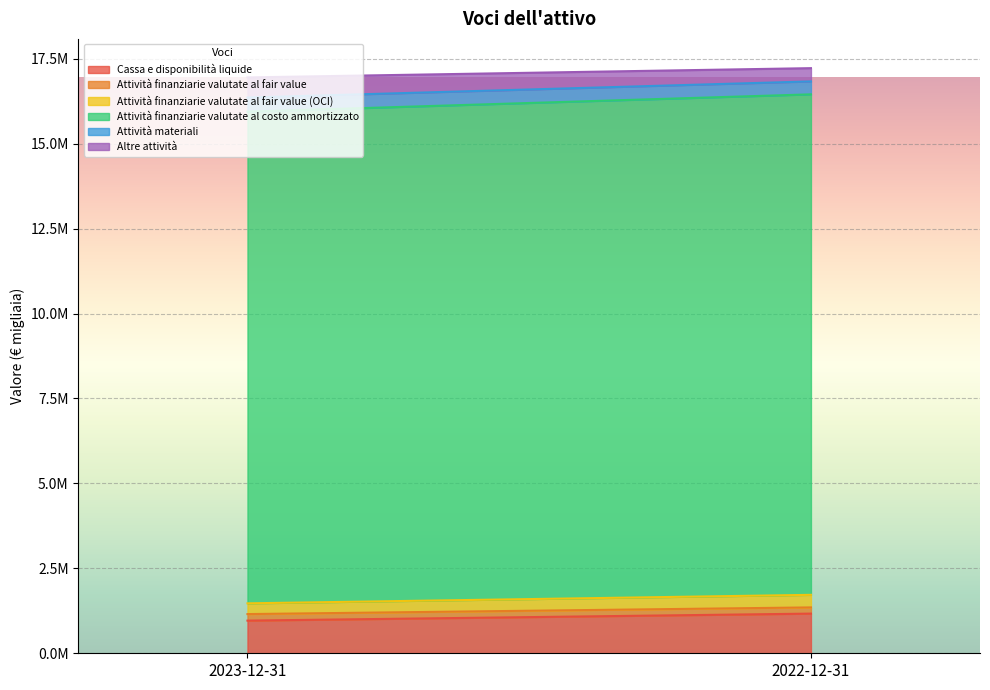

Between 2023-12-31 and 2022-12-31, which series saw the biggest shift?

Attività finanziarie valutate al costo ammortizzato